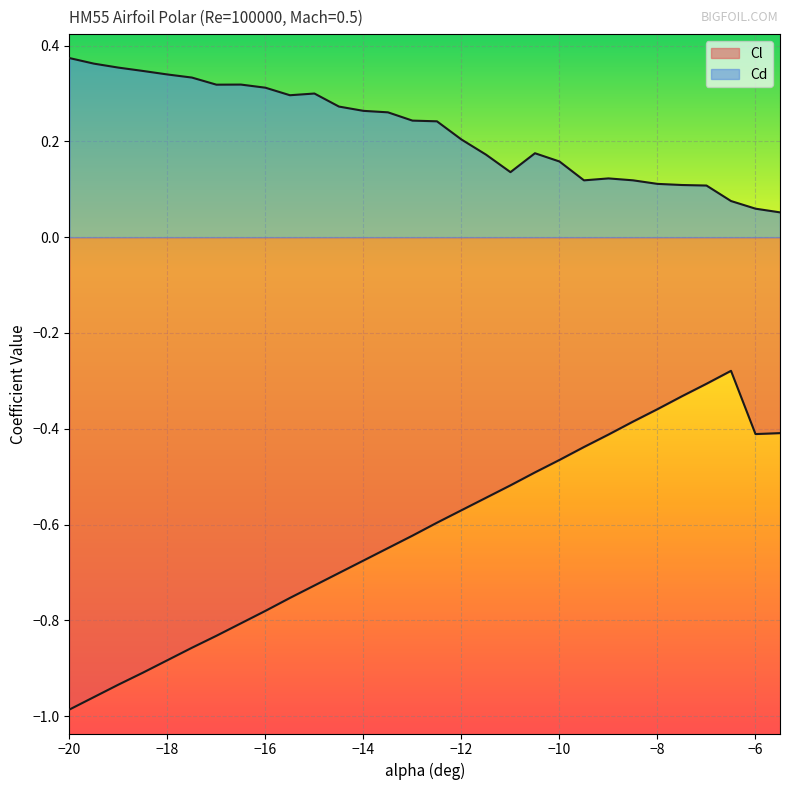

What is the difference between the second highest and second lowest values in the Cd series?

0.3